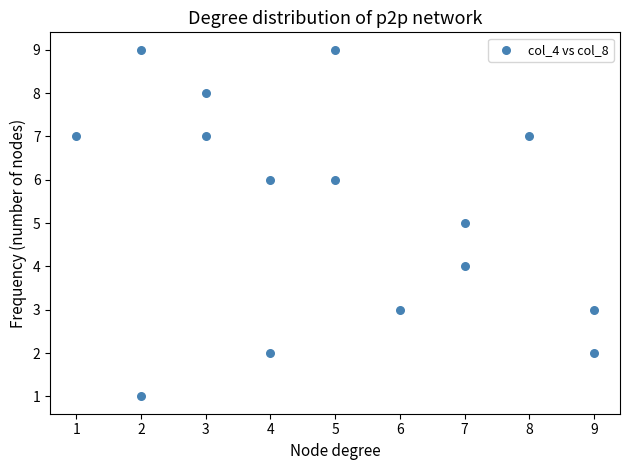

What is the range of X values (max minus min)?

8